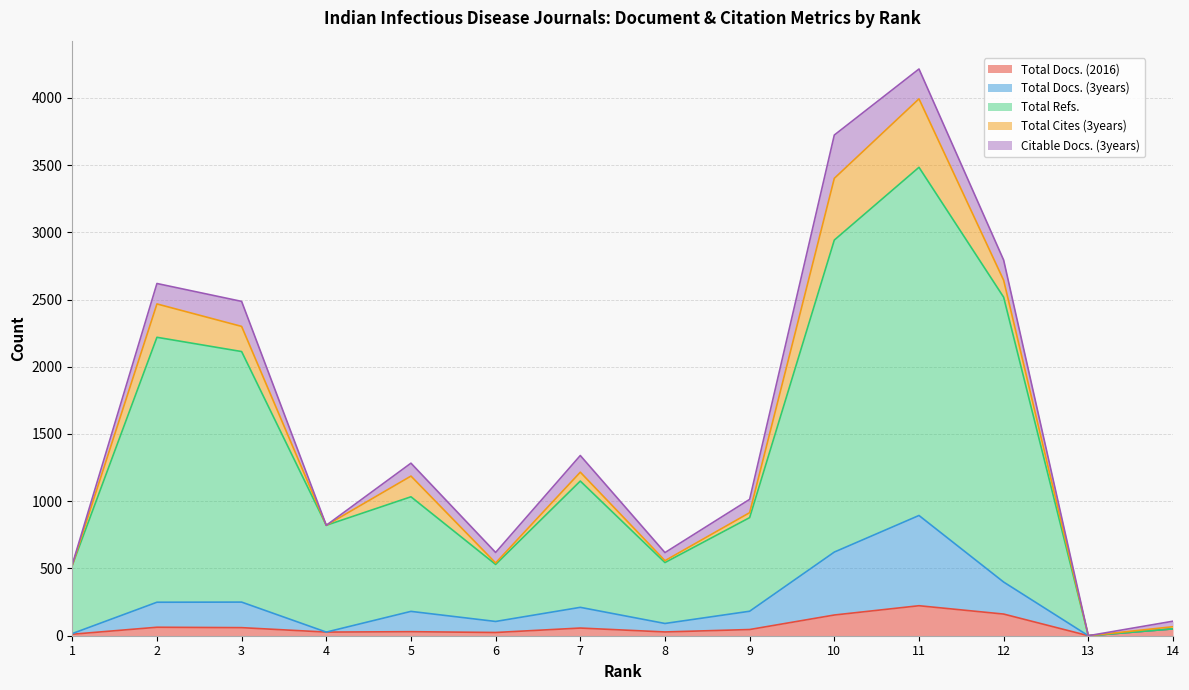

Between 8 and 12, which series saw the biggest shift?

Total Refs.